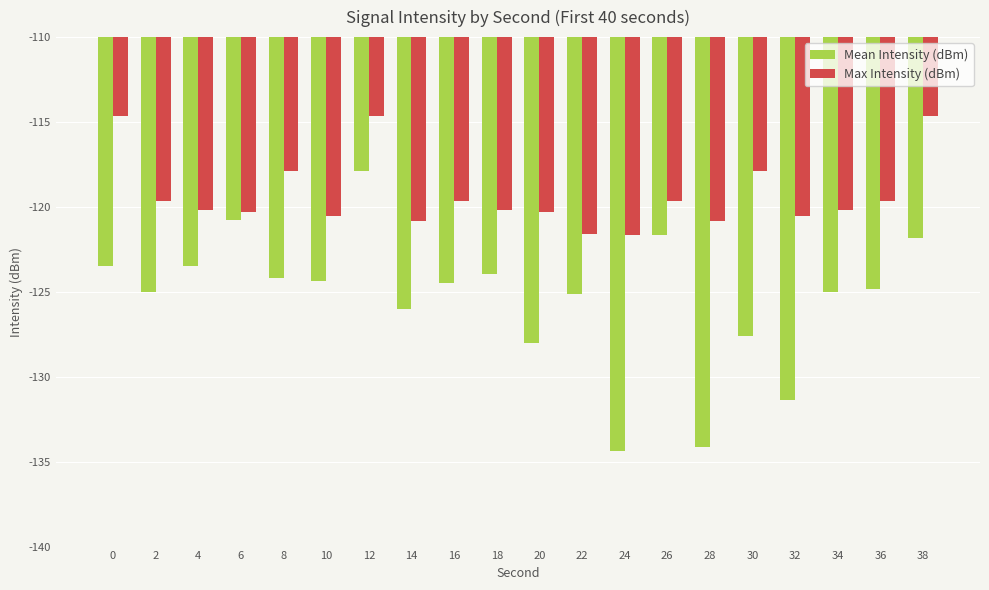

Which series has the largest total across all categories?

Max Intensity (dBm)